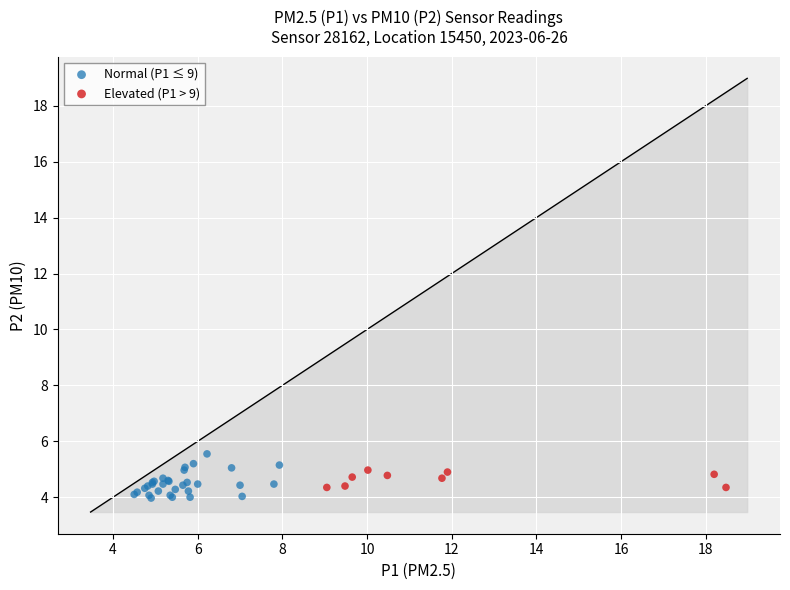

Which series has the largest Y range (max minus min)?

Normal (P1 ≤ 9)